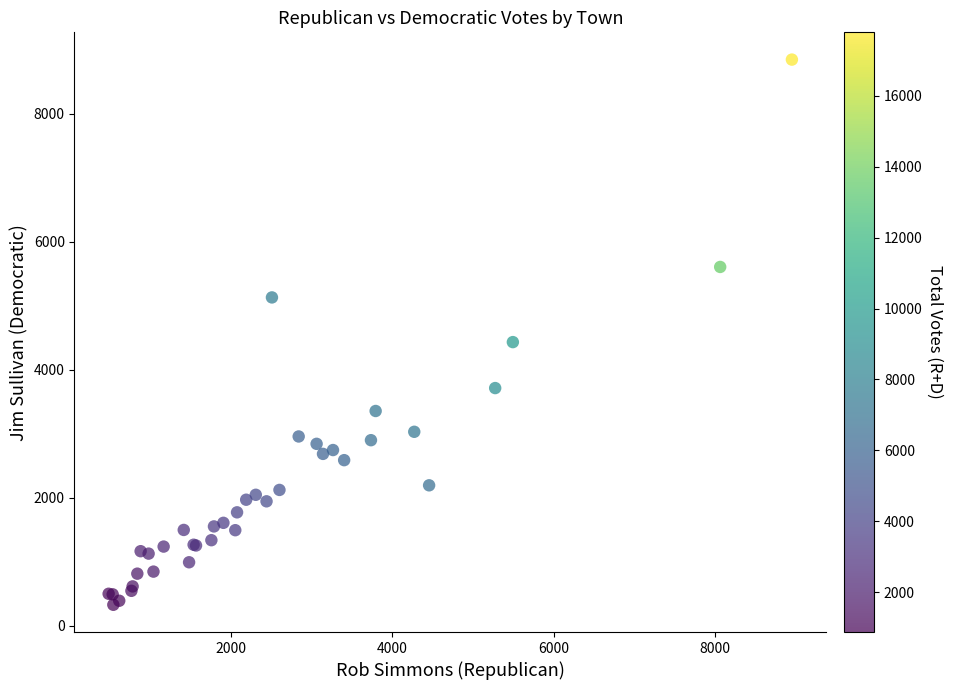

What Y value in the scatter plot is closest to 4586?

4431